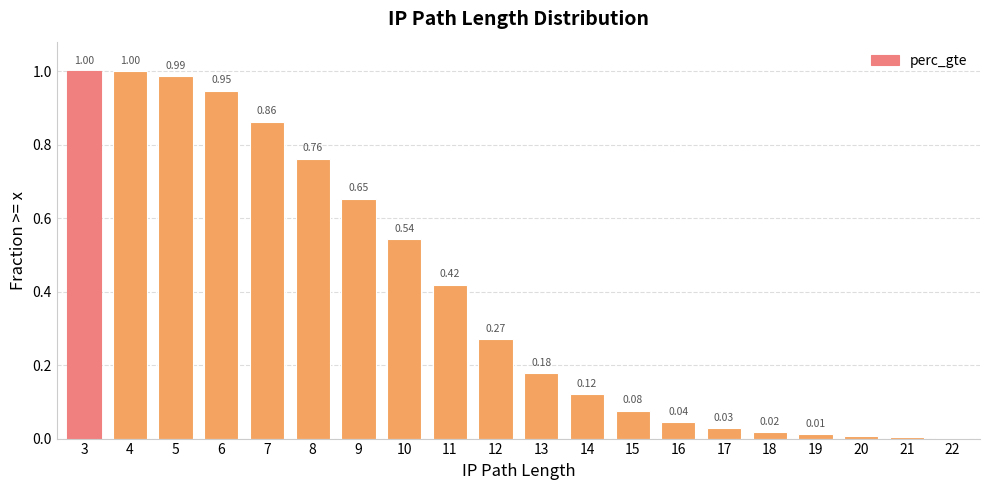

What is the sum of all values?

7.9